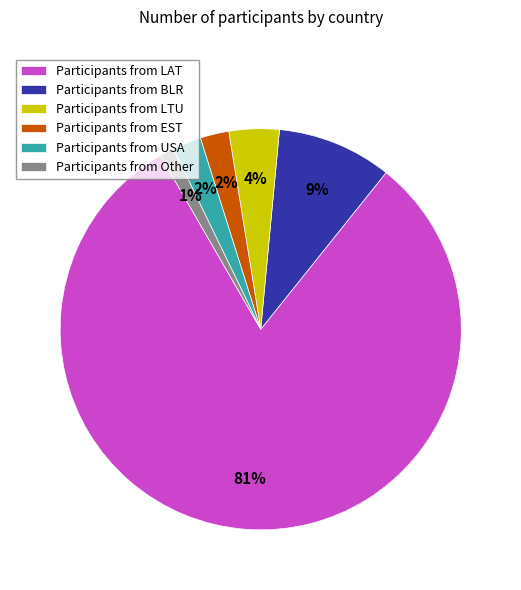

To the nearest percent, what percentage of the pie is Participants from BLR?

9%